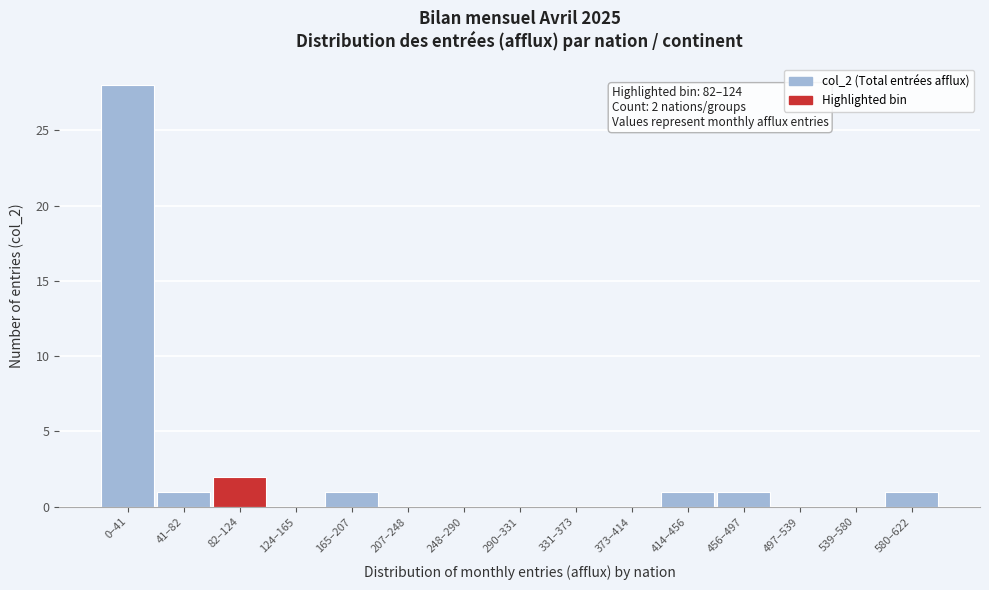

Reading left to right, list all the values displayed in this chart.

0–41=28	41–82=1	82–124=2	124–165=0	165–207=1	207–248=0	248–290=0	290–331=0	331–373=0	373–414=0	414–456=1	456–497=1	497–539=0	539–580=0	580–622=1